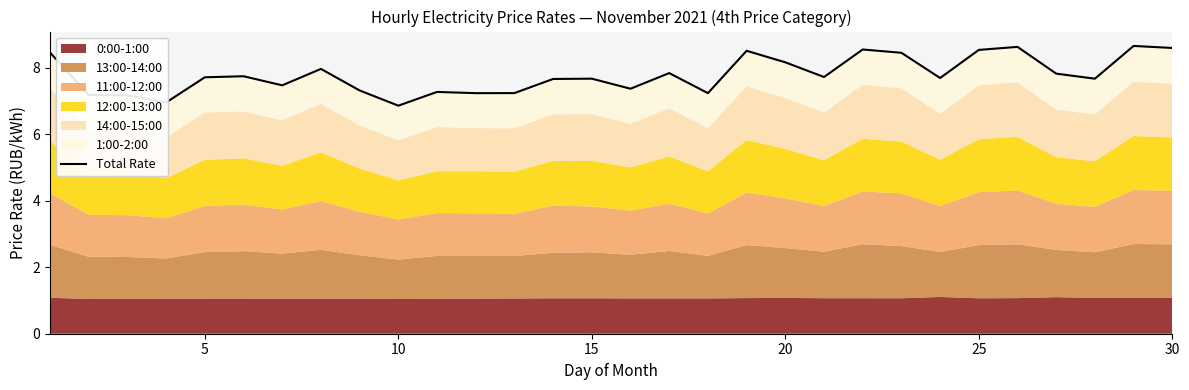

What is the difference between the second highest and second lowest values?

1.7